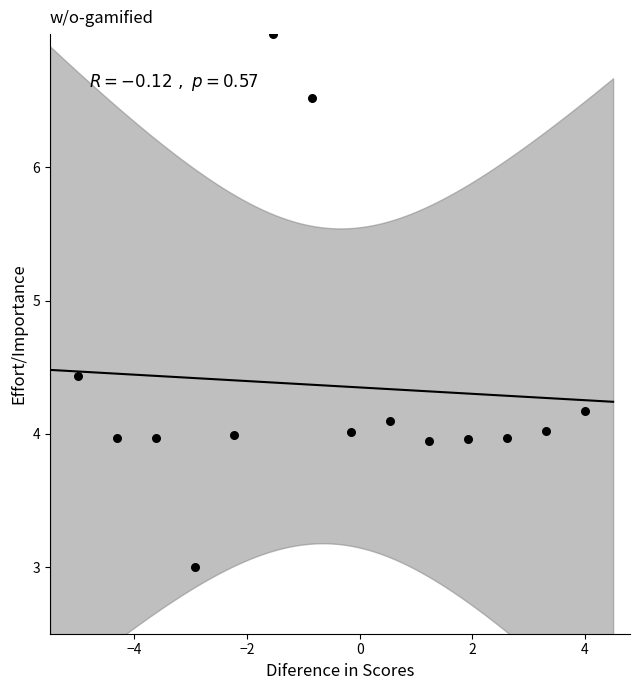

What is the range of Y values (max minus min)?

4.0